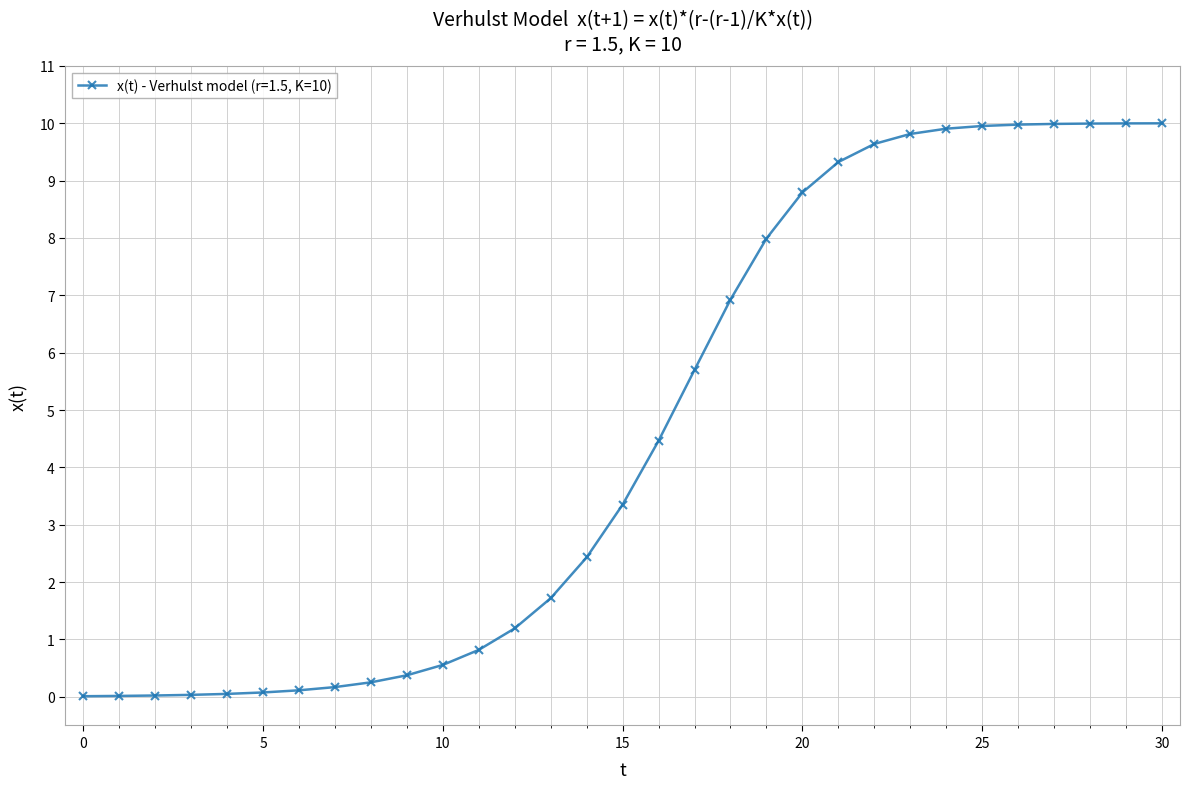

What is the sum of all values?

143.6